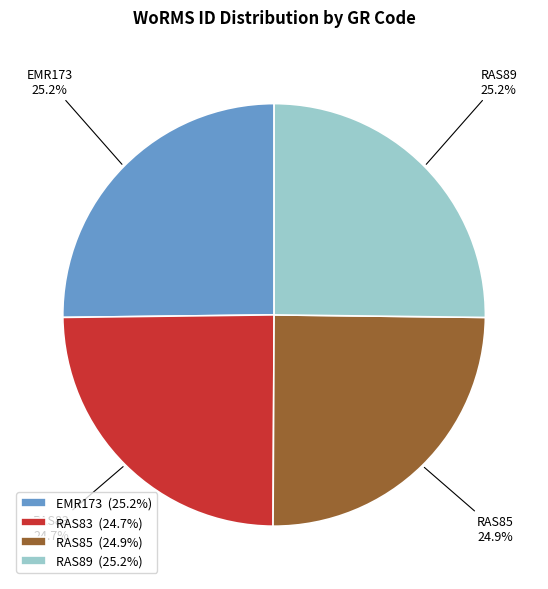

True or false: RAS89 accounts for 25% of the total.

True